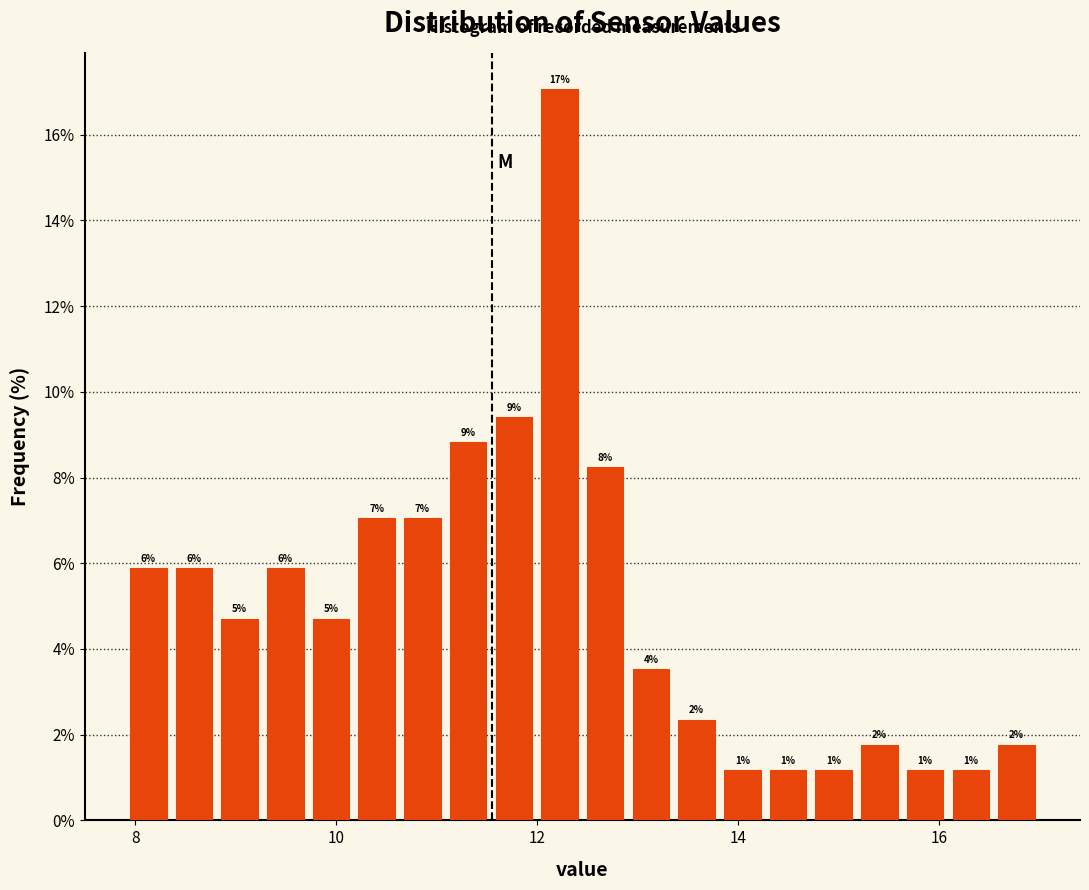

Read against the x-axis, roughly where is the centre of the tallest bar?

12.2